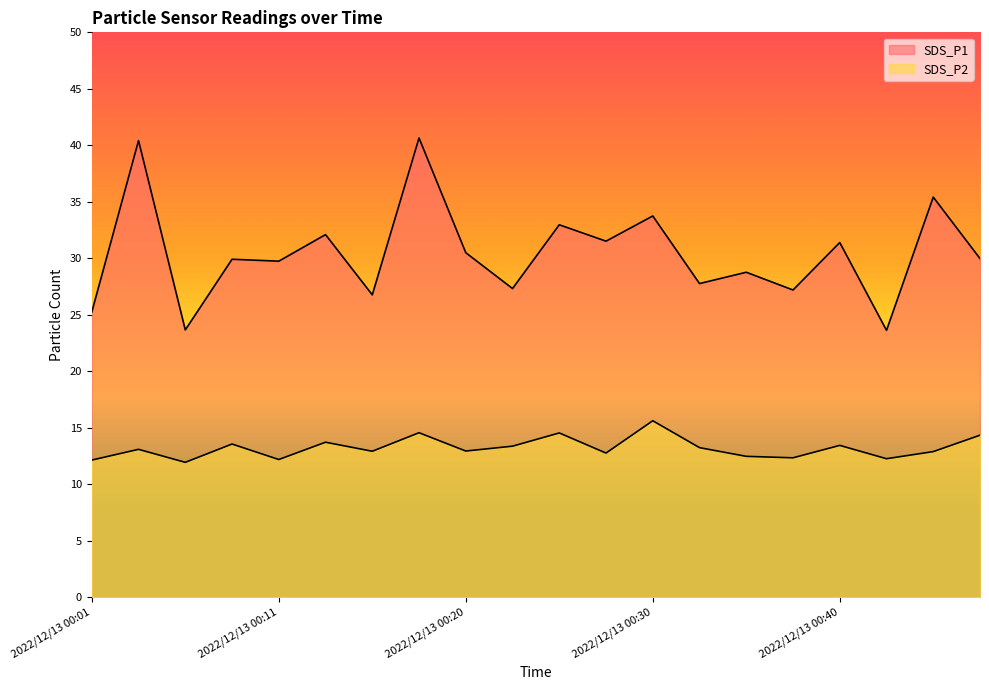

True or false: SDS_P1 and SDS_P2 cross at least once.

False